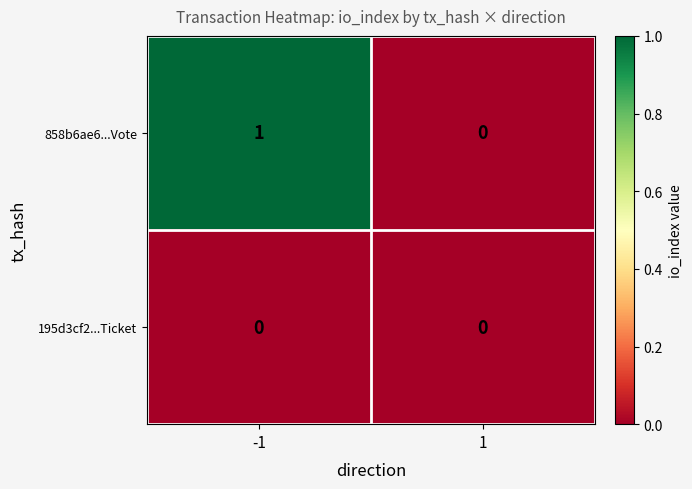

List the series in order of their overall mean, lowest first.

195d3cf2...Ticket, 858b6ae6...Vote